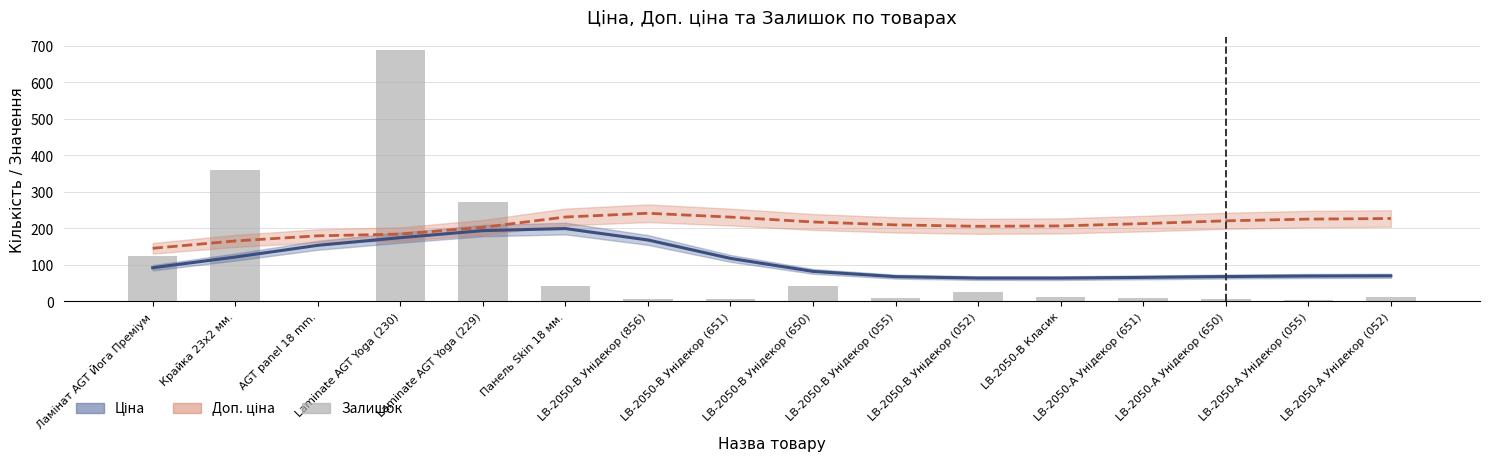

What is the value of the 3rd bar from the left?

2